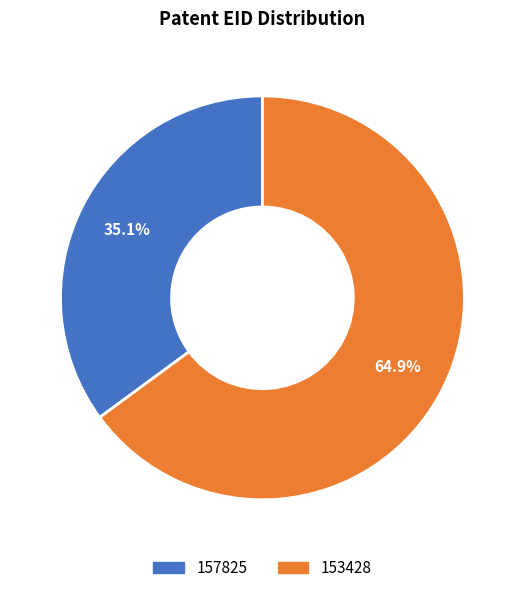

The 153428 slice represents 65% of the pie. True or false?

True